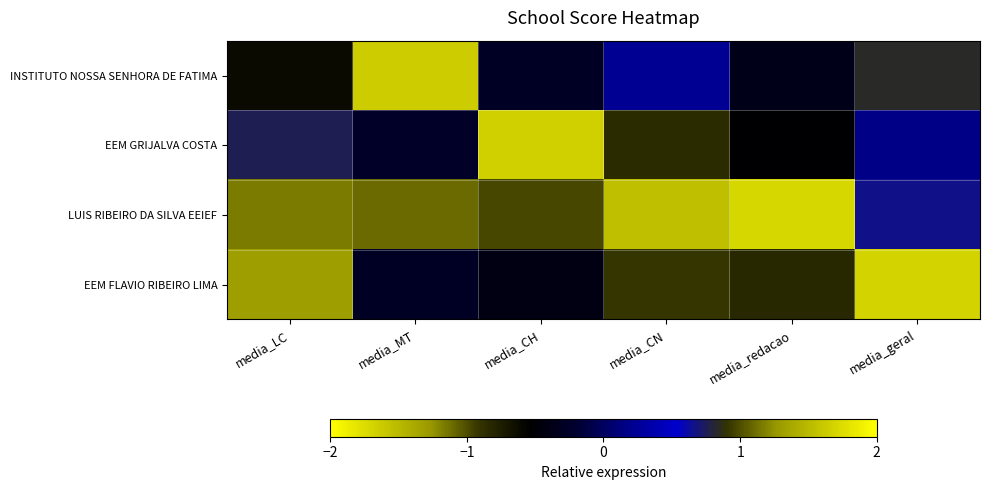

Between media_MT and media_geral, which is larger?

media_MT